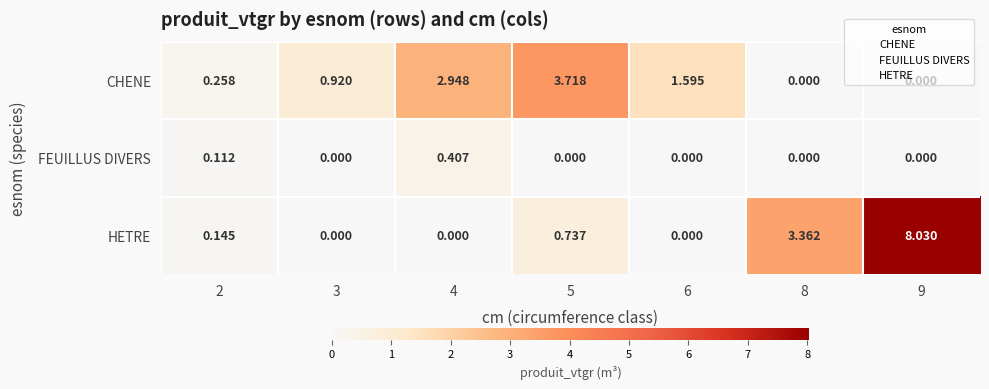

Between 6 and 9, which series saw the biggest shift?

HETRE